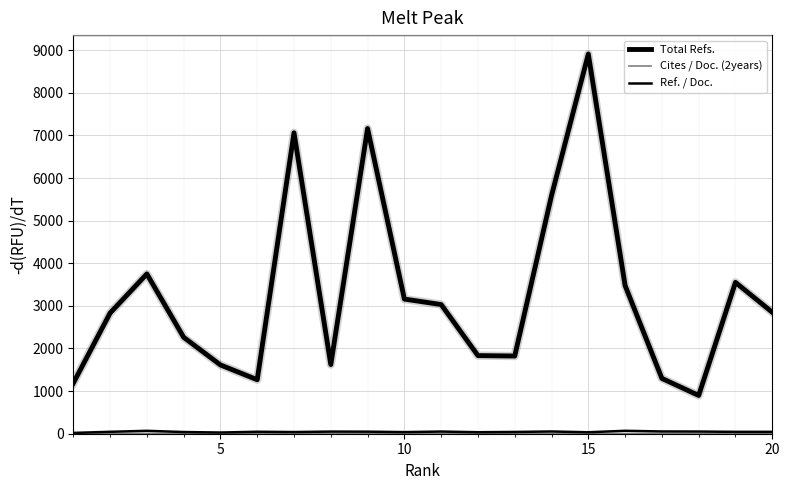

What is the maximum value for Ref. / Doc.?

68.5